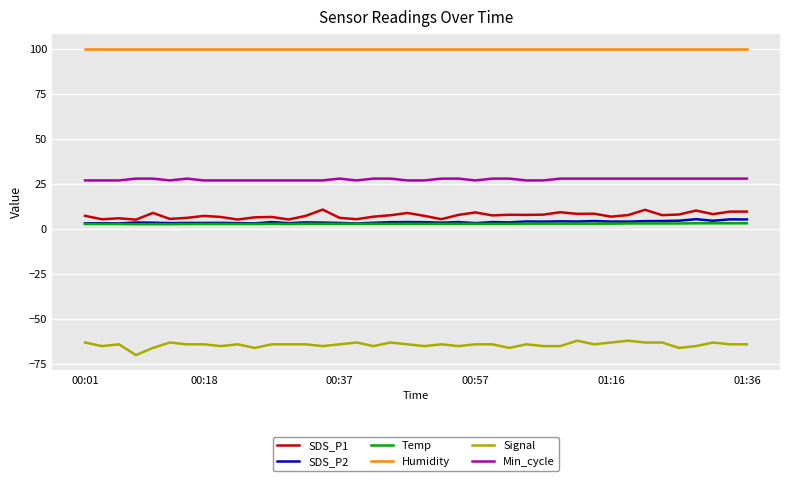

What is the minimum value shown in the chart?

-70.0